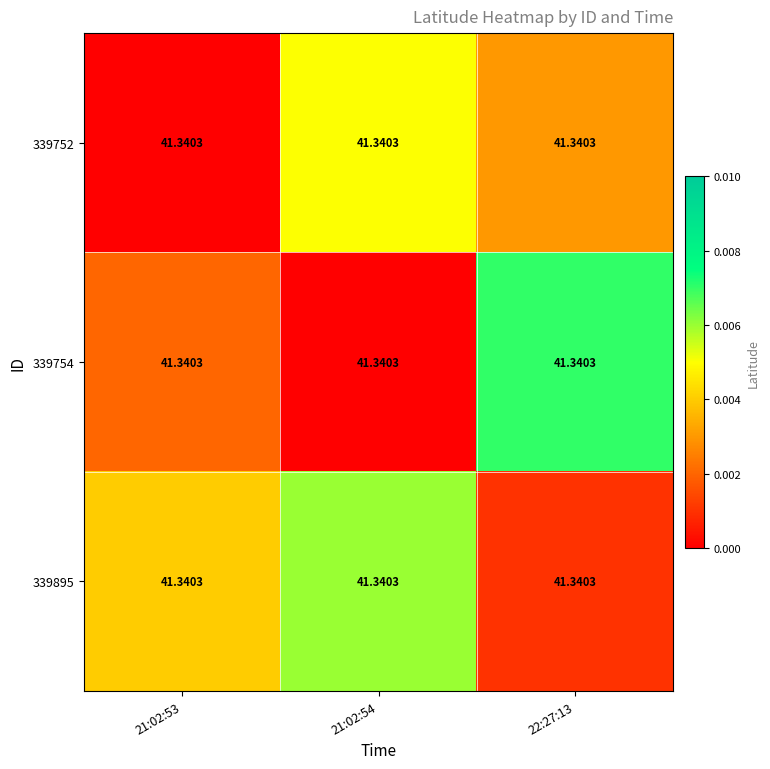

How many series are shown in this chart?

3